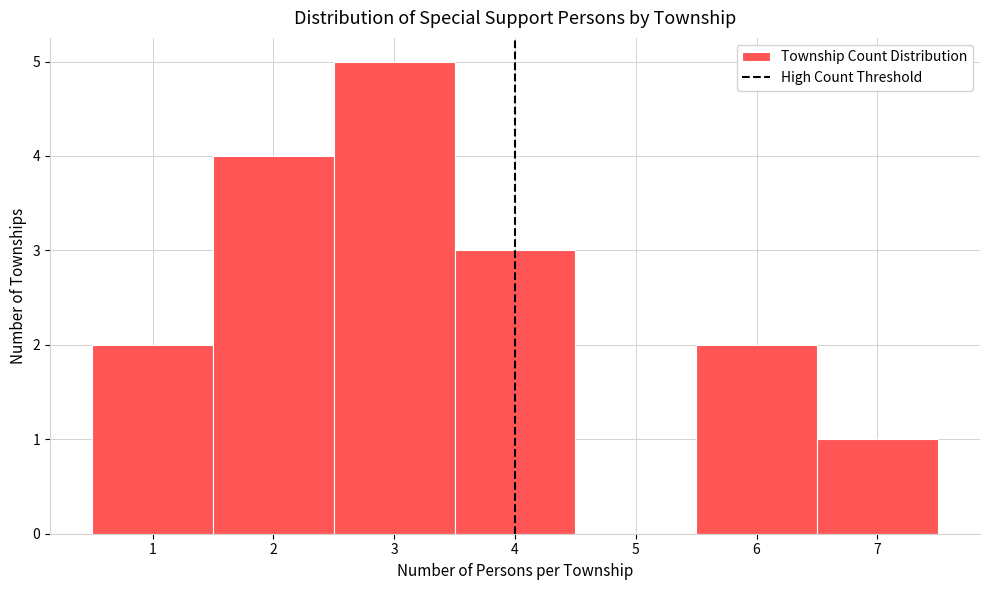

Reading left to right, list every bar in this chart as the range it spans on the x-axis followed by its height. The values are not printed on the chart, so give them approximately, as read against the axis.

0.5 to 1.5: 2
1.5 to 2.5: 4
2.5 to 3.5: 5
3.5 to 4.5: 3
4.5 to 5.5: 0
5.5 to 6.5: 2
6.5 to 7.5: 1